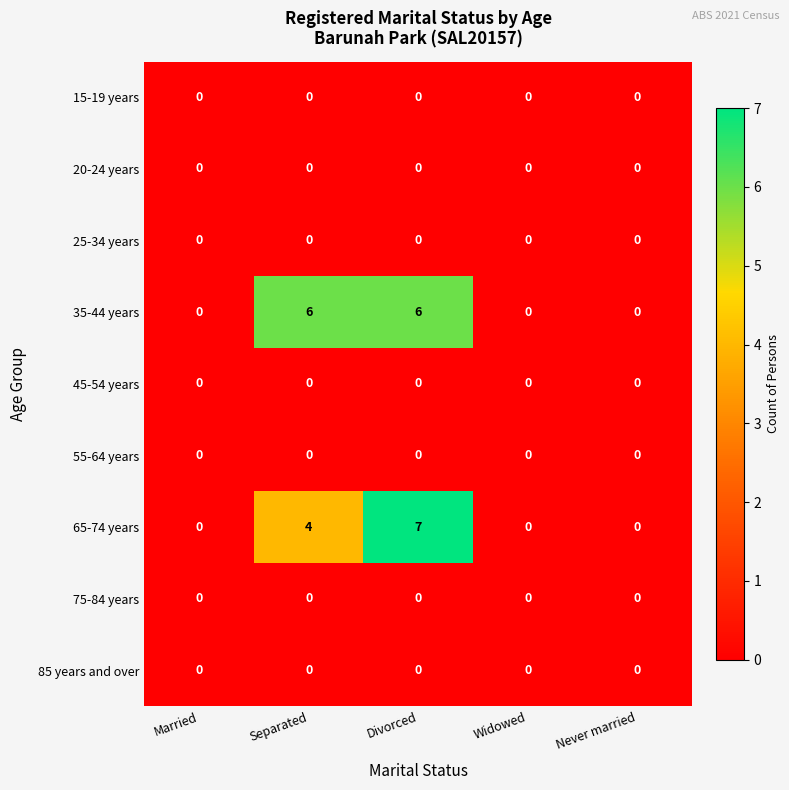

What value does the 35-44 years series have at Separated?

6